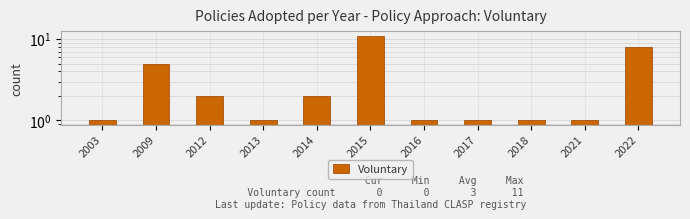

List the labels in order of value, largest first.

2015, 2022, 2009, 2012, 2014, 2003, 2013, 2016, 2017, 2018, 2021